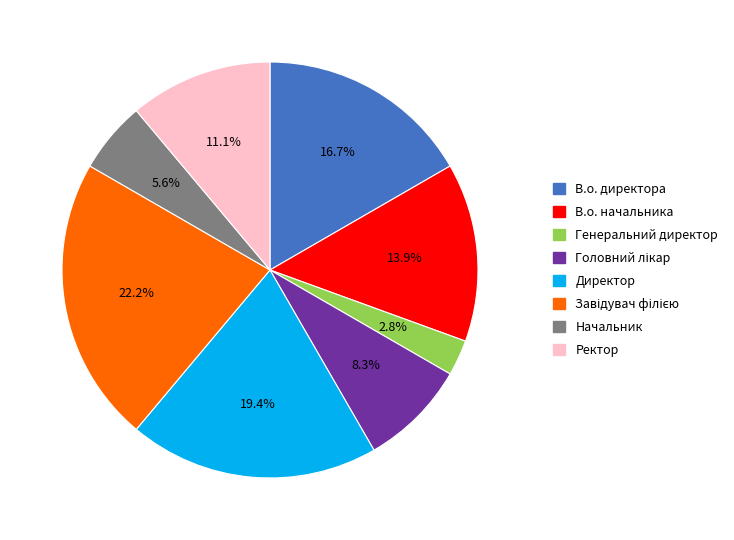

What is the total percentage of Генеральний директор and Ректор?

13.9%